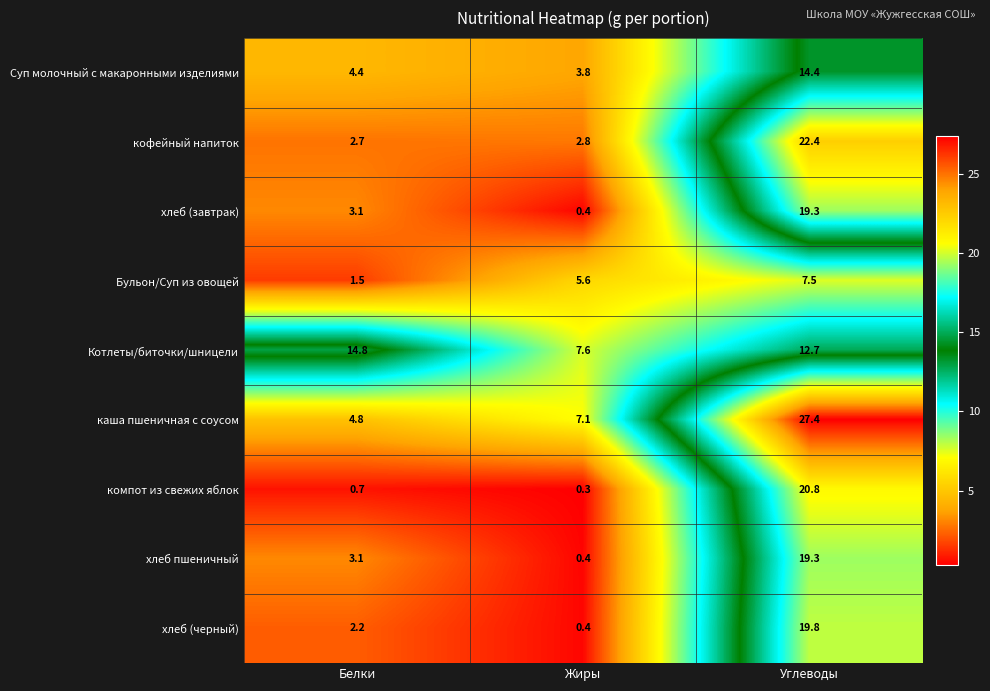

Reading left to right, transcribe all the data shown in this chart.

Суп молочный с макаронными изделиями: 4.4	3.8	14.4
кофейный напиток: 2.7	2.8	22.4
хлеб (завтрак): 3.1	0.4	19.3
Бульон/Суп из овощей: 1.5	5.6	7.5
Котлеты/биточки/шницели: 14.8	7.6	12.7
каша пшеничная с соусом: 4.8	7.1	27.4
компот из свежих яблок: 0.7	0.3	20.8
хлеб пшеничный: 3.1	0.4	19.3
хлеб (черный): 2.2	0.4	19.8